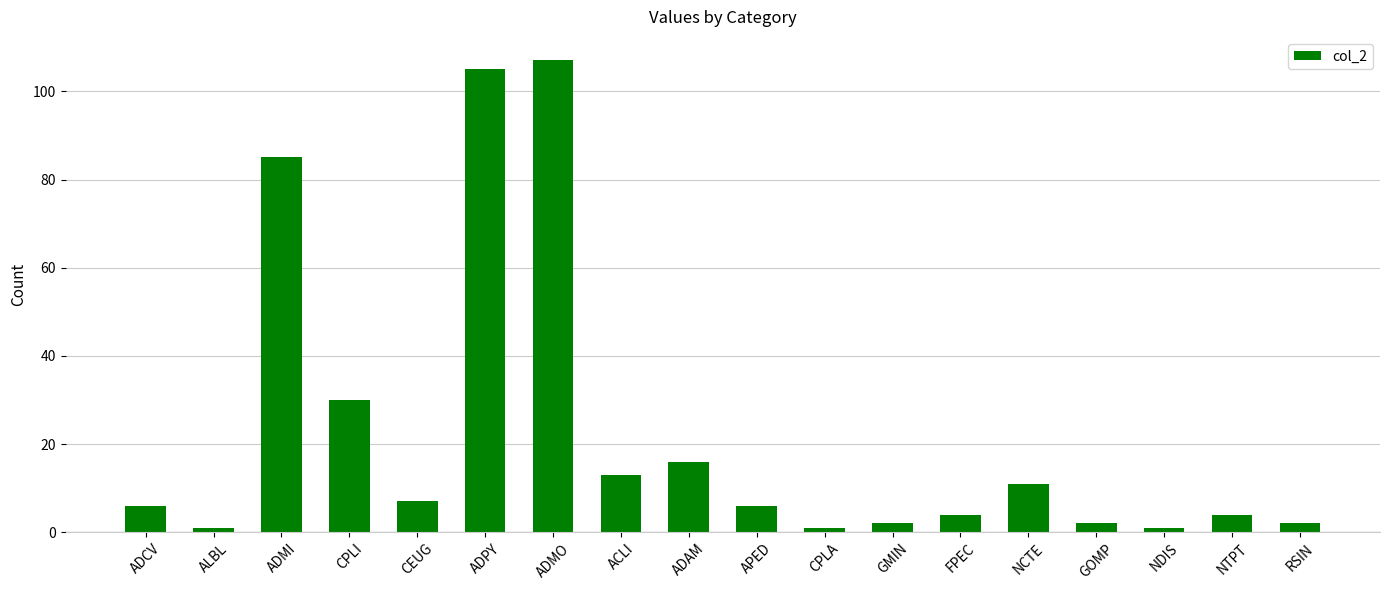

What position from the right is CPLI?

15